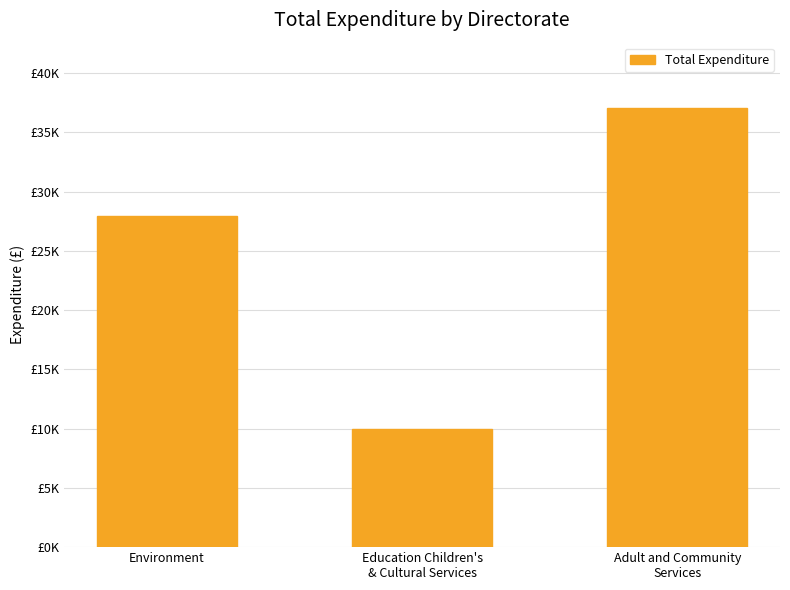

What value does the data have at Education Children's
& Cultural Services?

9982